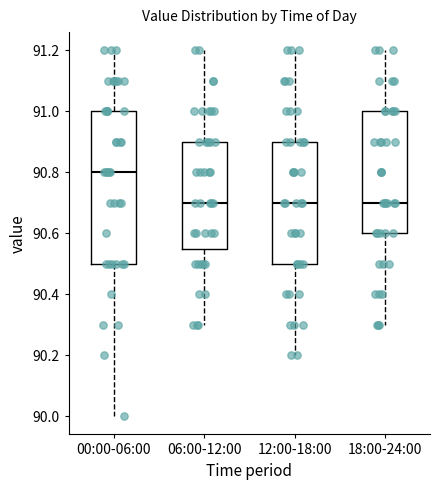

Comparing the boxes themselves (not the whiskers), which one is the tallest?

00:00-06:00